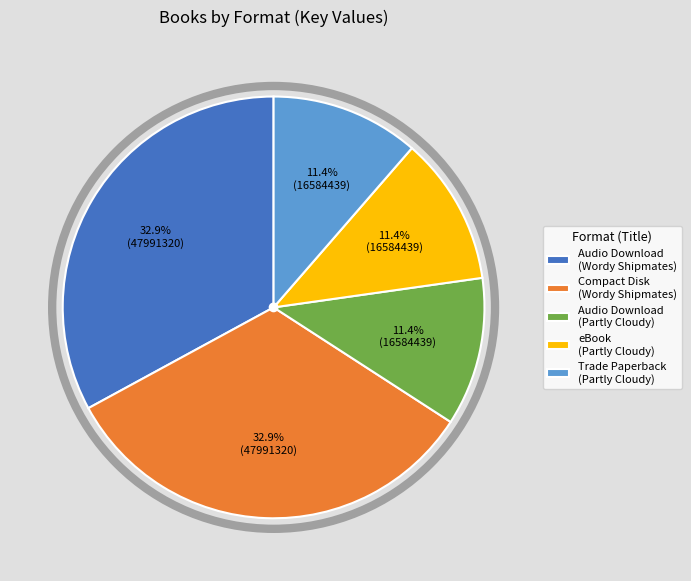

What percentage is the Audio Download (Wordy Shipmates) slice, to the nearest percent?

33%